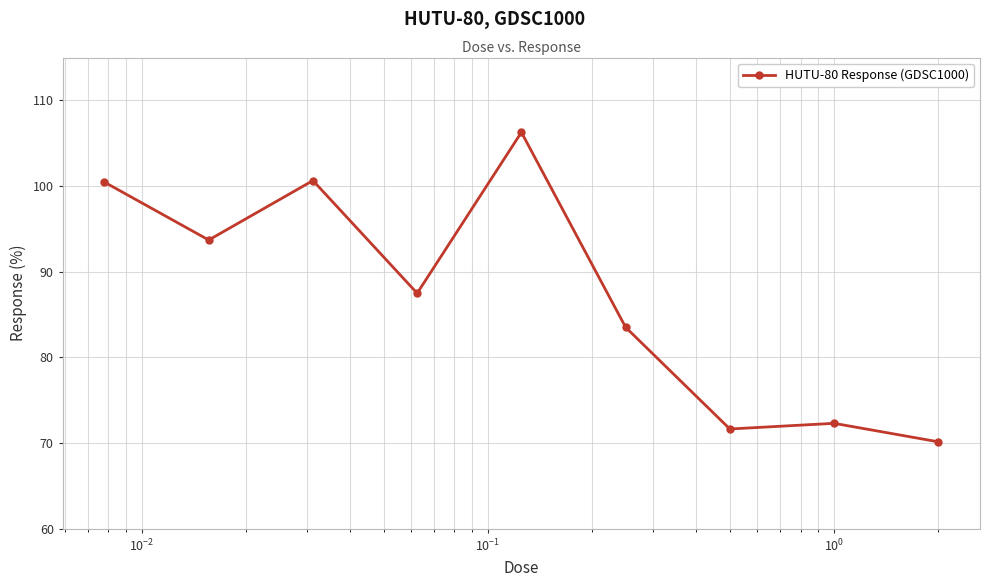

What is the value of the 6th point from the left?

83.5